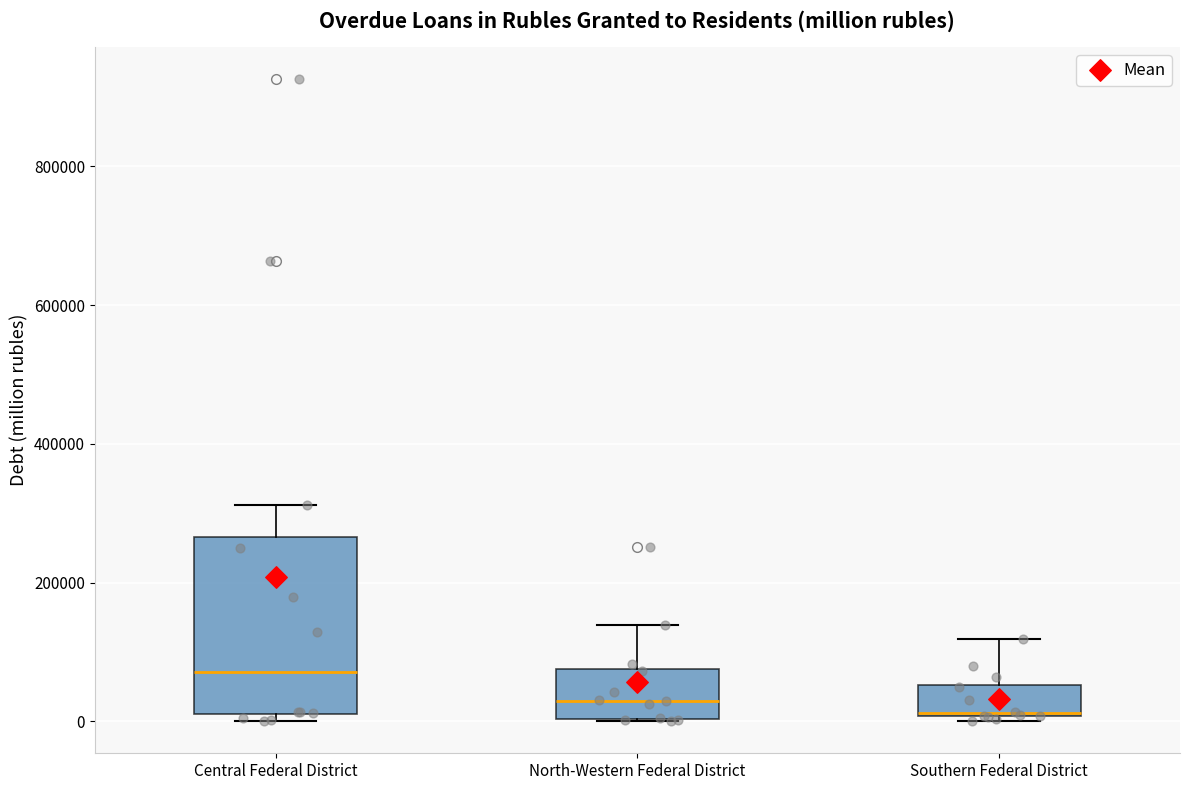

Reading left to right, read every box against the y-axis: the position of its median line, the range the box covers, and the ends of its whiskers. The values are not printed on the chart, so give them approximately, as read against the axis.

Central Federal District: median 80000, box 20000 to 260000, whiskers 0 to 320000
North-Western Federal District: median 20000, box 0 to 80000, whiskers 0 to 140000
Southern Federal District: median 20000 (drawn on the box's lower edge), box 0 to 60000, whiskers 0 (just below the box's lower edge) to 120000